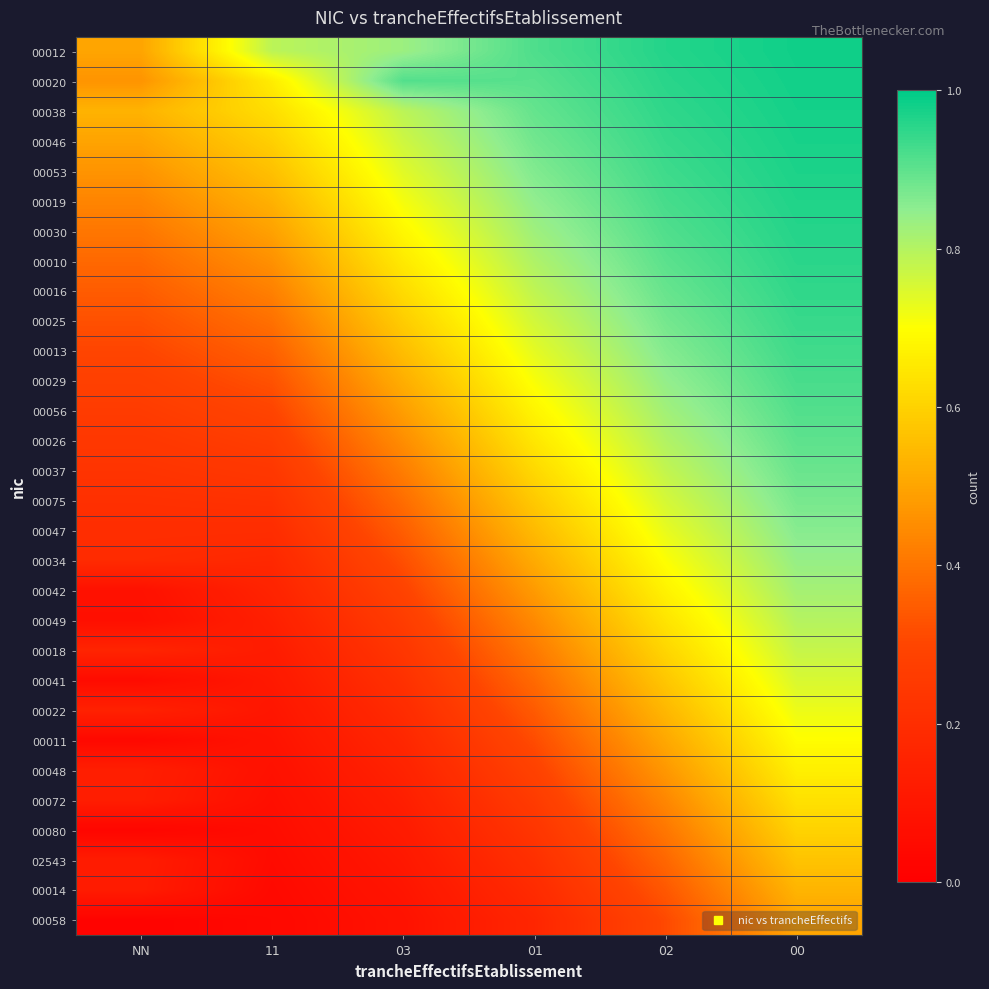

What is the spread (max minus min) of values at NN?

0.5